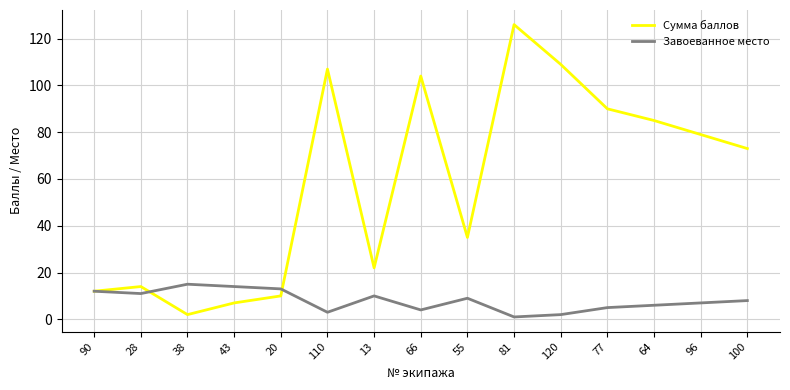

Is this an area chart (filled region under the line)?

No